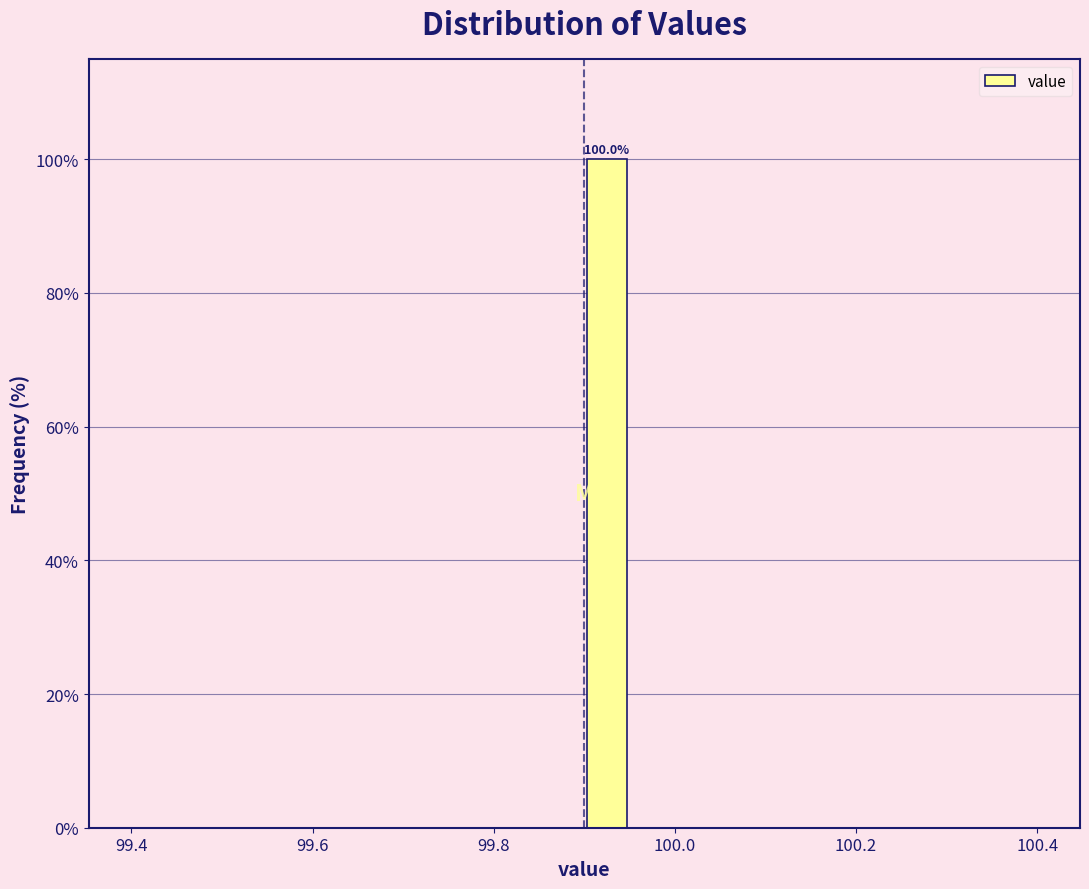

Read against the x-axis, roughly where is the centre of the tallest bar?

99.92